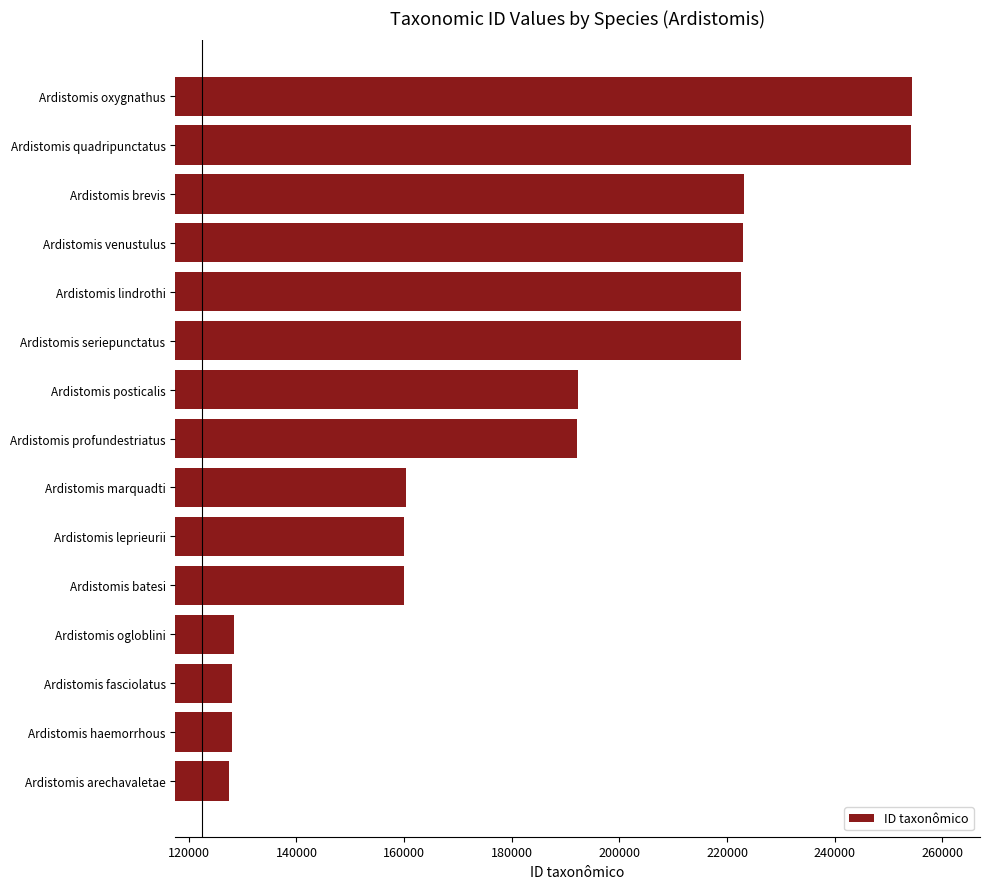

What is the maximum value shown in the chart?

254277